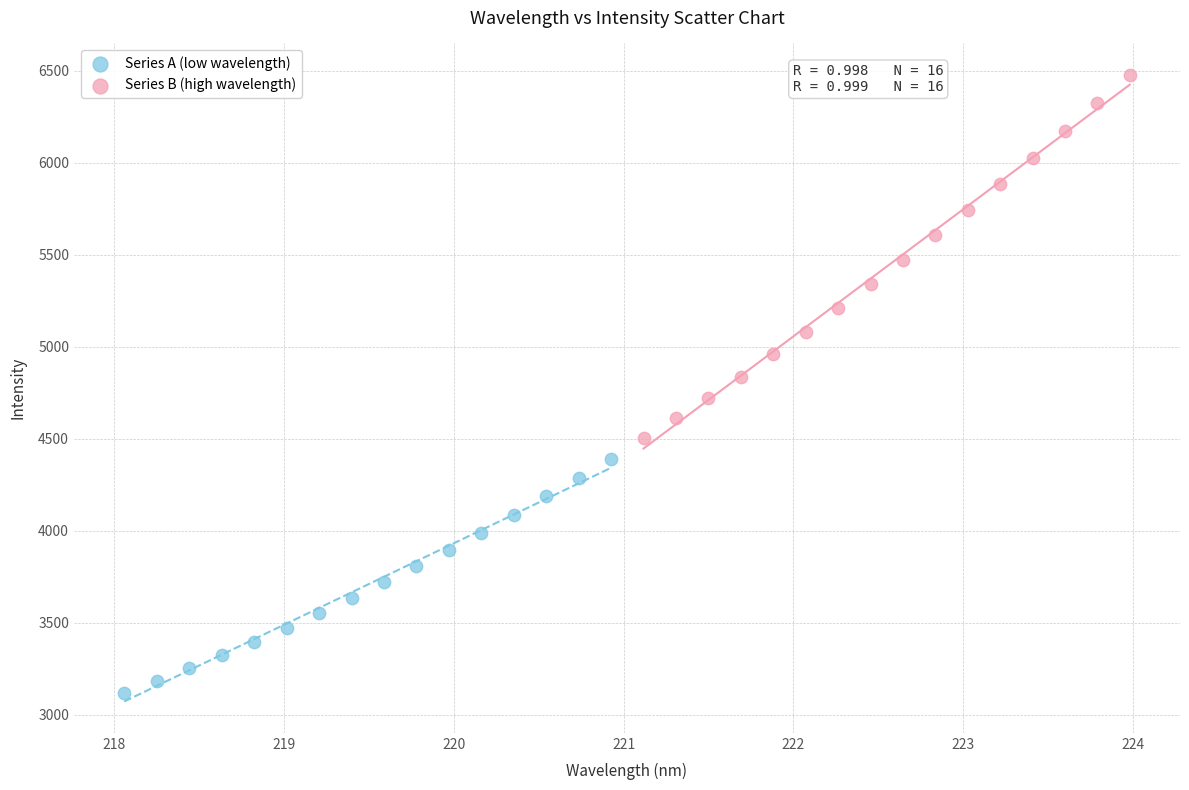

What are all the series names shown in the legend?

Series A (low wavelength), Series B (high wavelength)